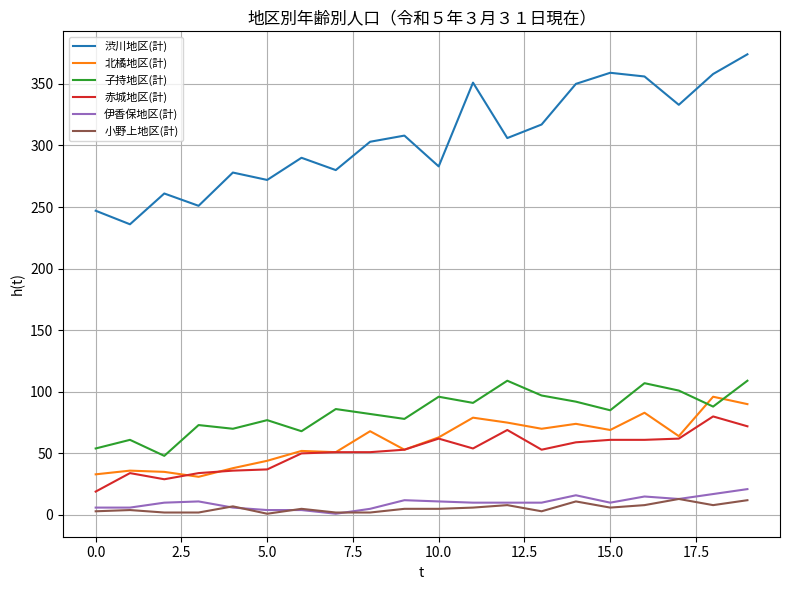

Which series has the largest total across all categories?

渋川地区(計)